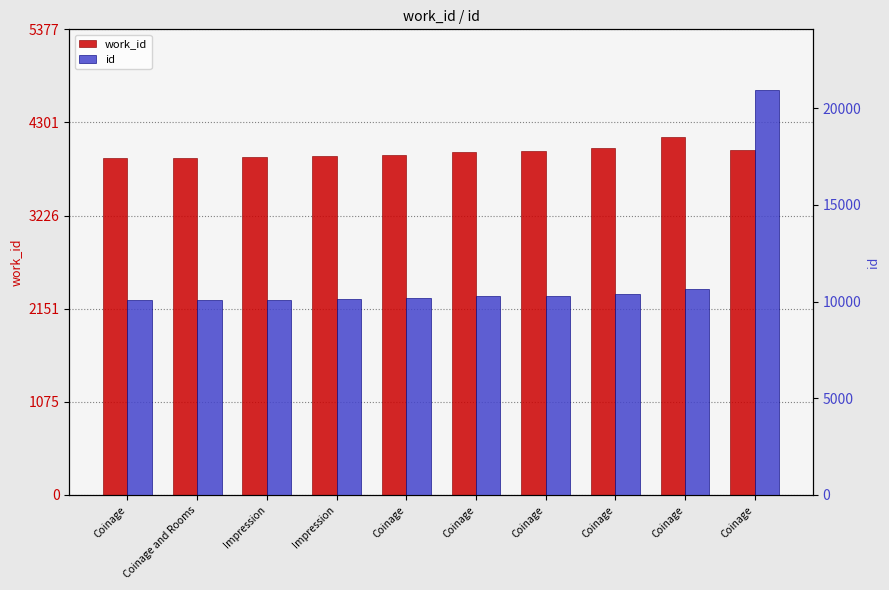

What is the label of the 7th bar from the left?

Coinage